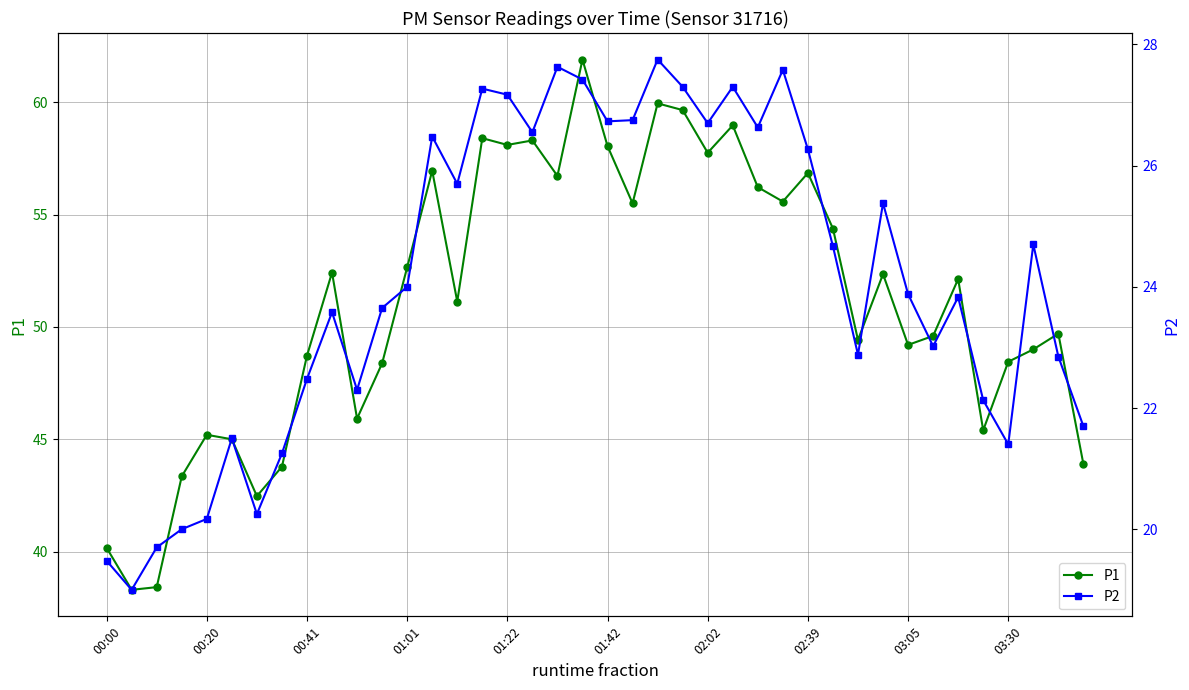

True or false: P1 has more than 2 interior local peaks.

True